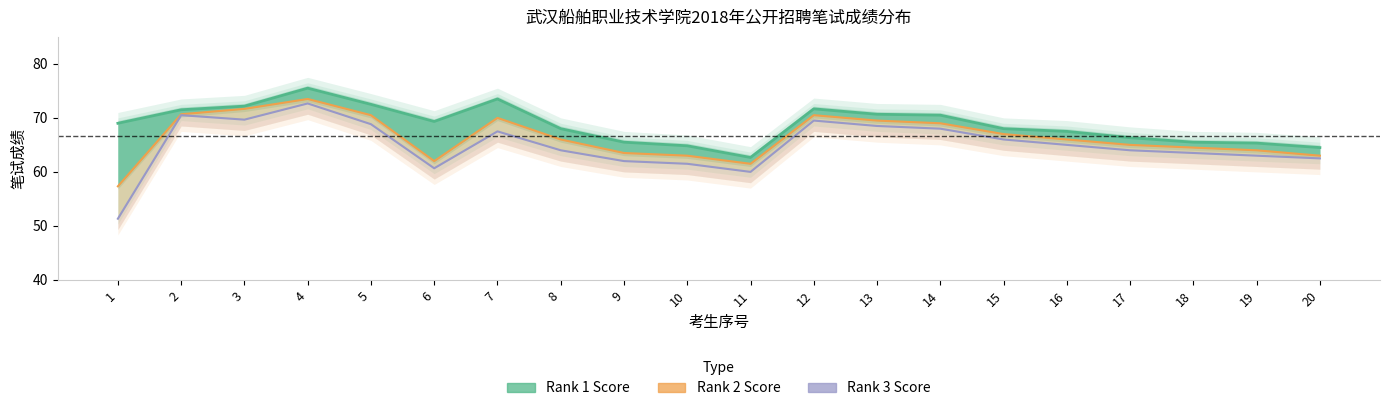

What are all the series names shown in the legend?

Rank 1 Score, Rank 2 Score, Rank 3 Score